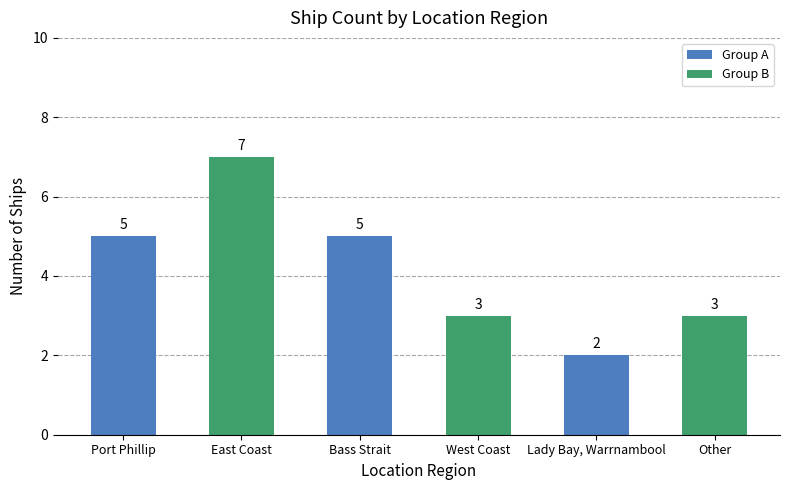

Does the chart contain stacked bars?

No